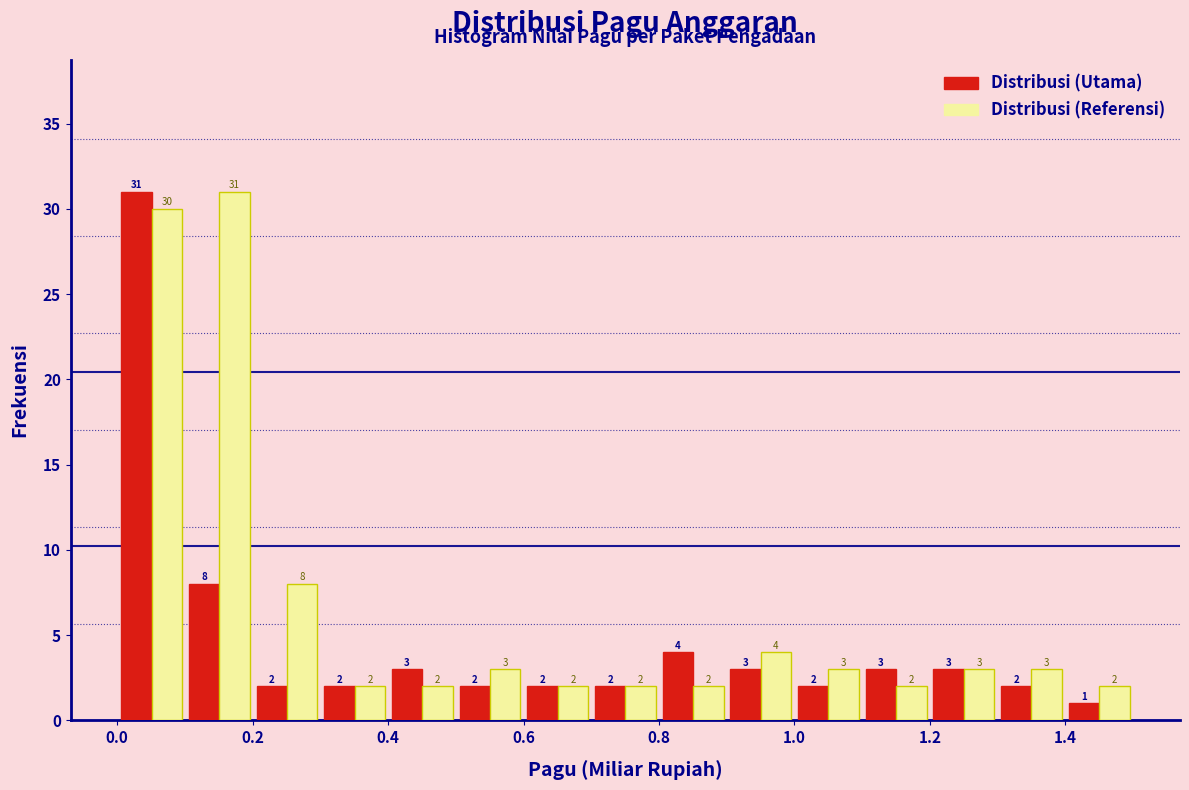

In the Distribusi (Utama) series, which range on the x-axis has the tallest bar?

0.0 to 0.1